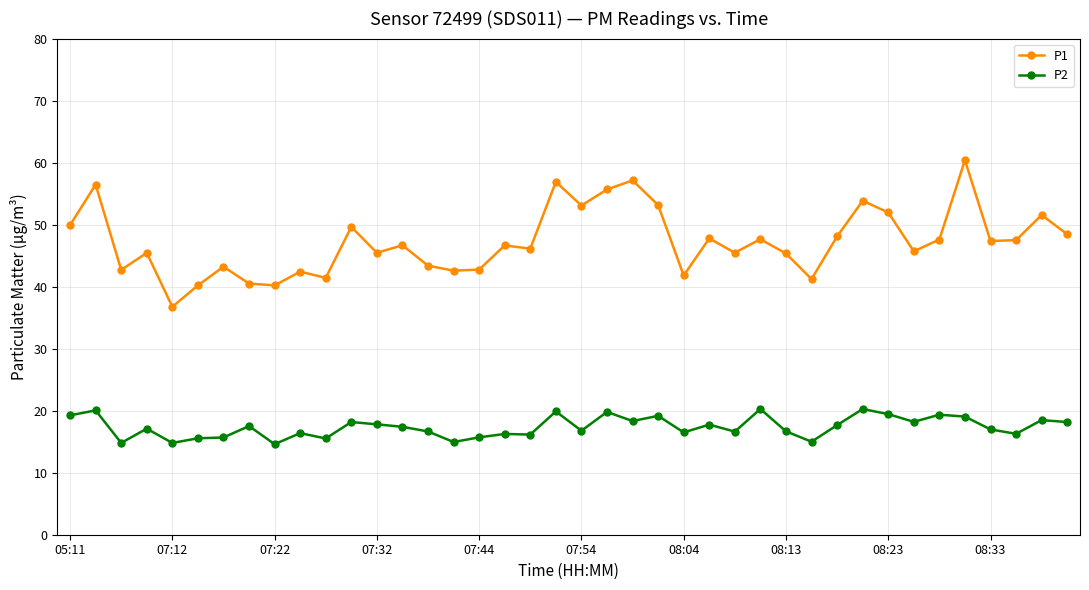

True or false: P2 has more than 1 points higher than both neighbors.

True